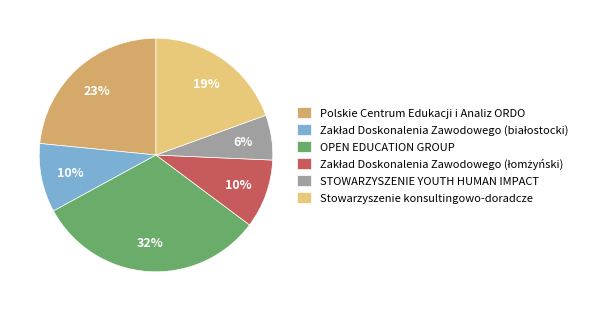

Which slice is the largest?

OPEN EDUCATION GROUP